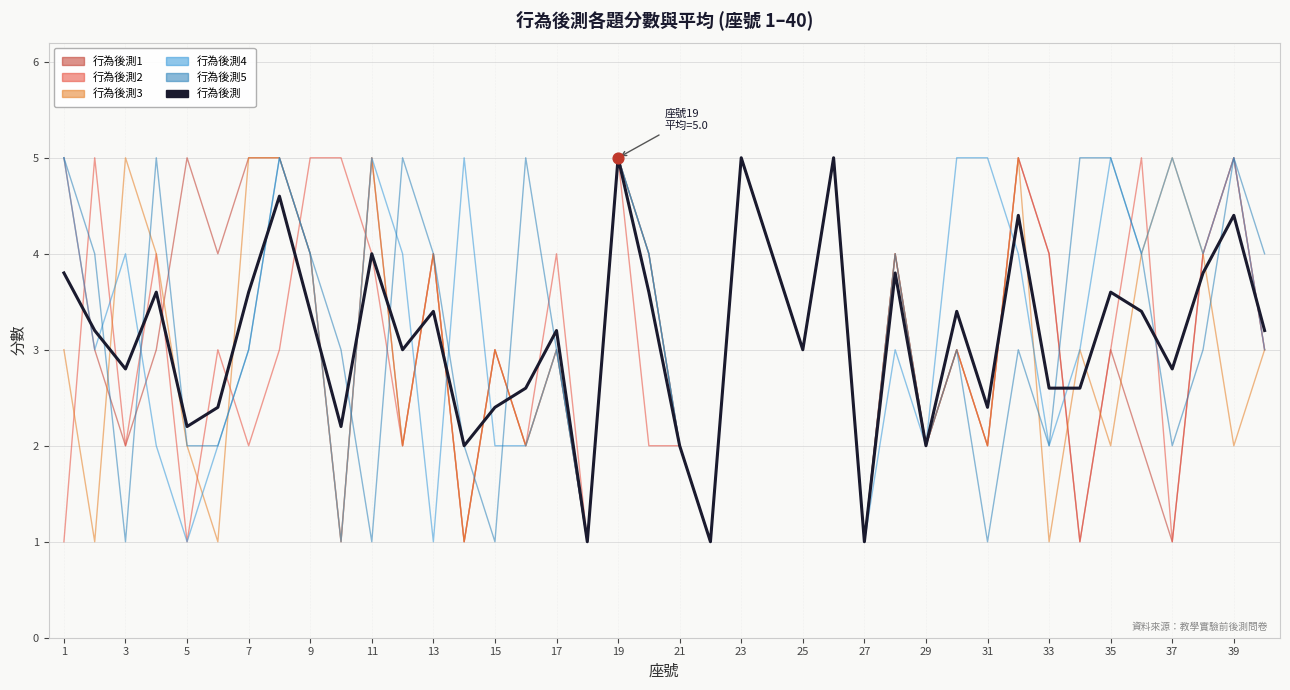

What is the maximum value shown in the chart?

5.0